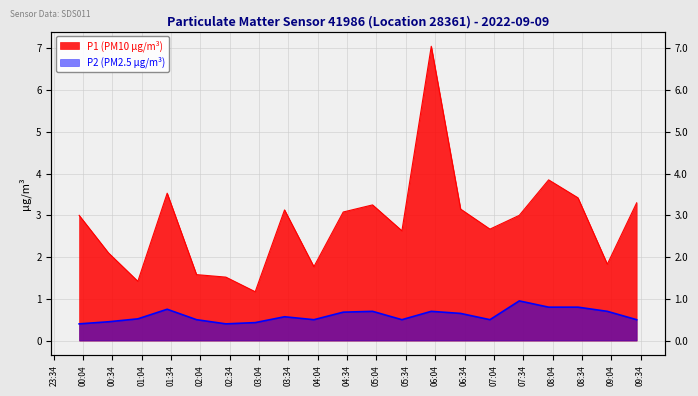

The P1 series shows 2.7 at 07:00. True or false?

True